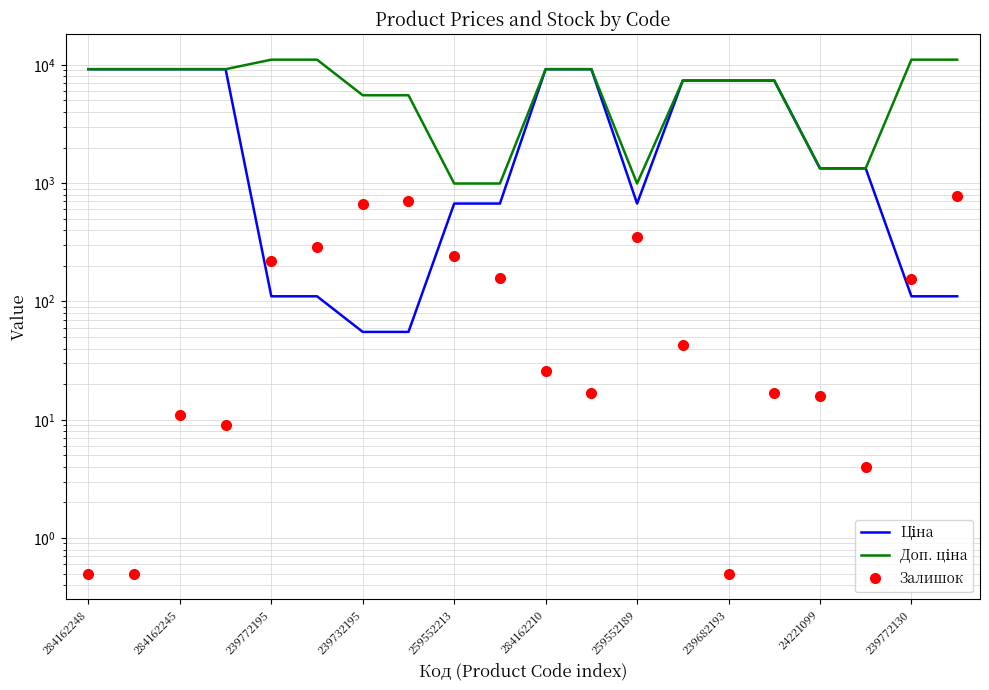

True or false: Доп. ціна and Залишок intersect in this chart.

False